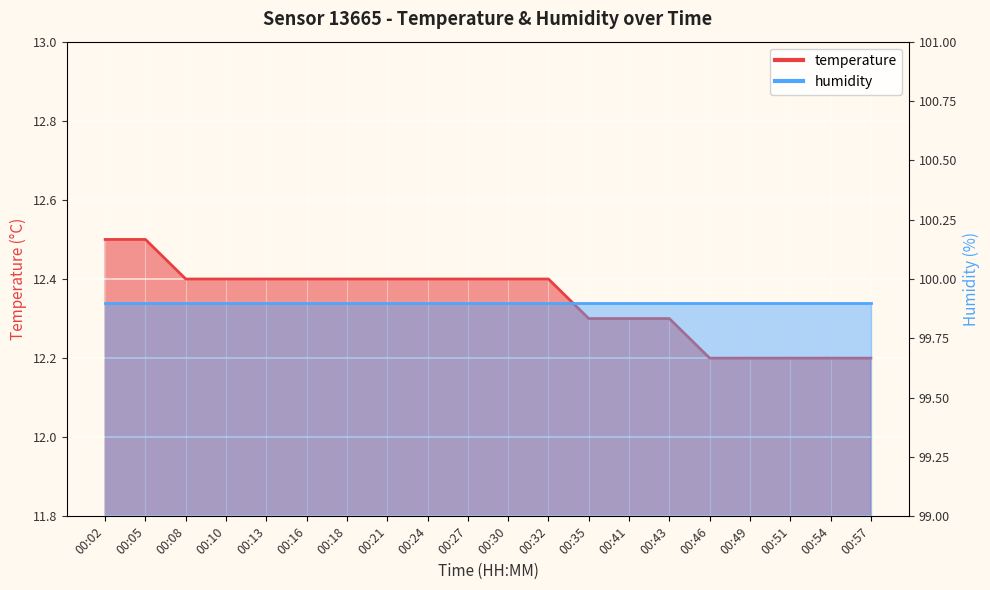

Where is the data nearest to the value 12?

00:46